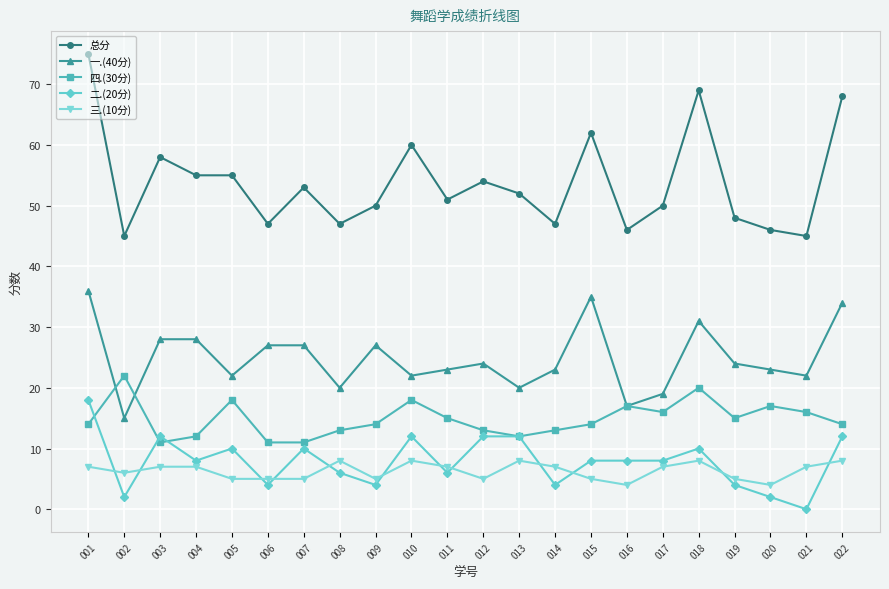

True or false: 三.(10分) and 四.(30分) cross at least once.

False